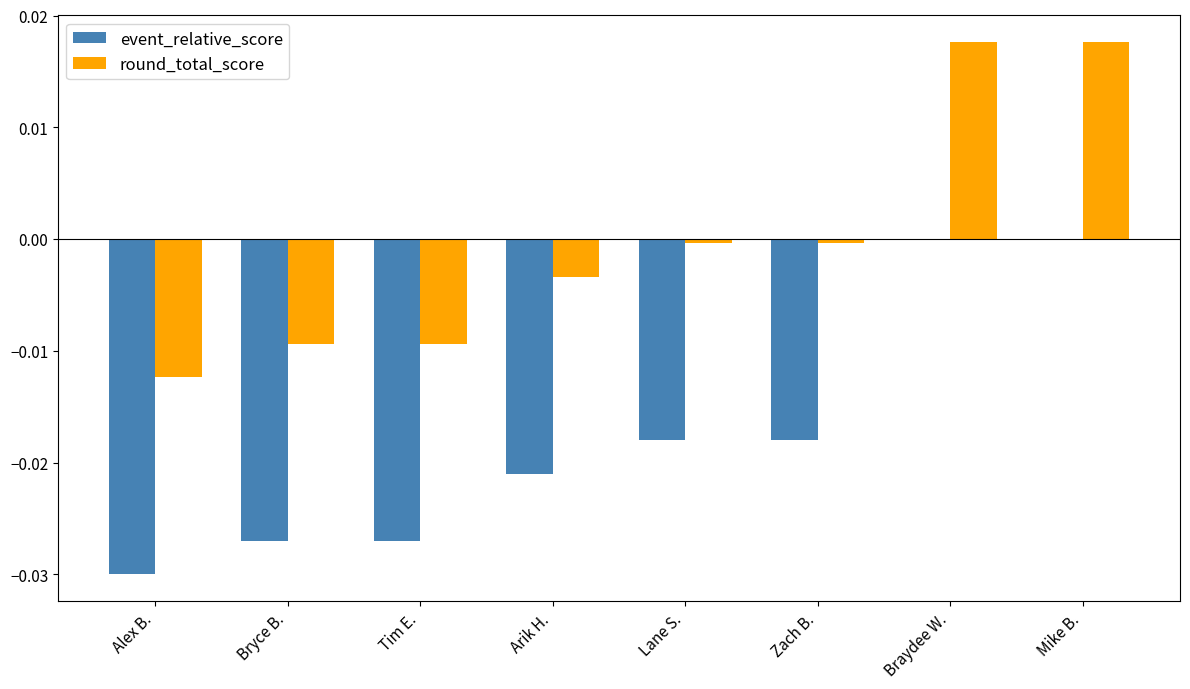

How many groups of bars are there?

8